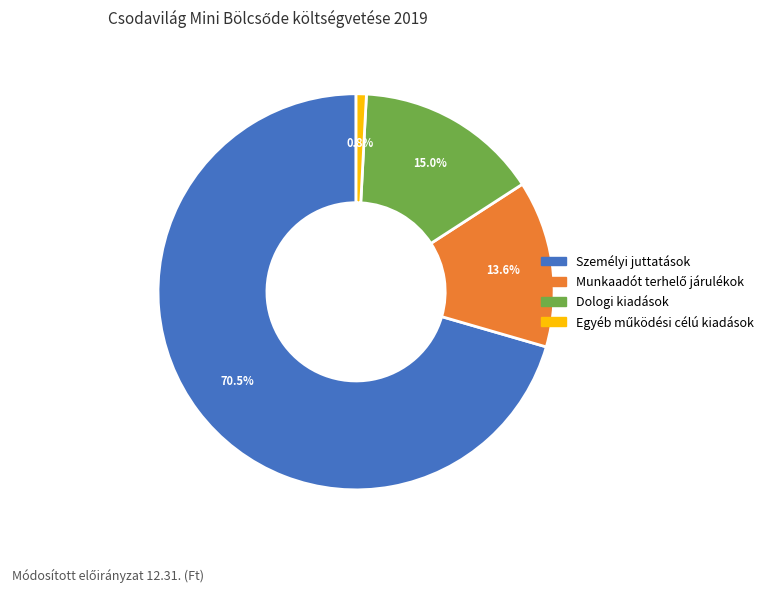

Is there any slice that represents more than half of the pie?

Yes